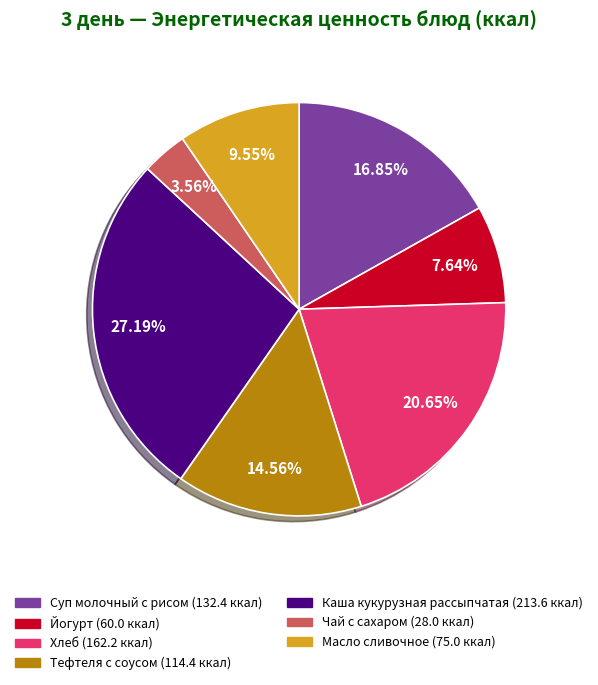

To the nearest percent, what percentage of the pie is Хлеб?

21%